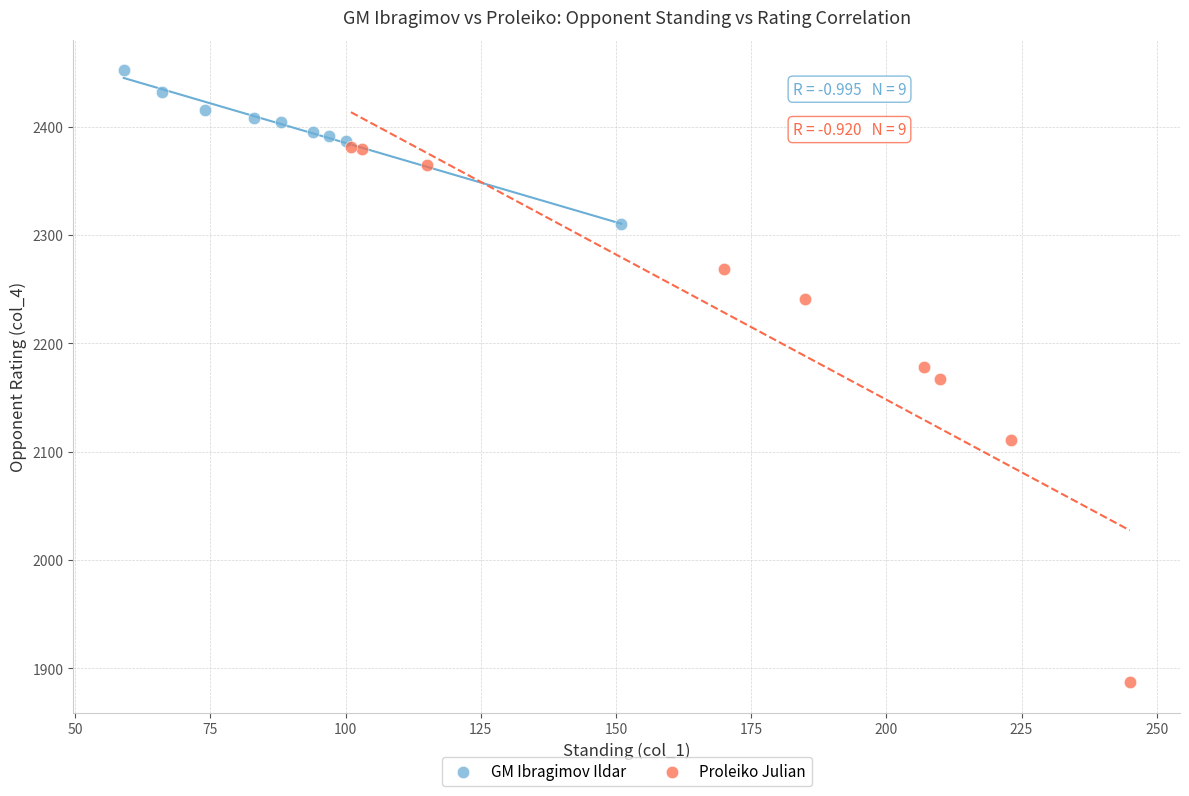

Which series reaches the minimum Y coordinate?

Proleiko Julian